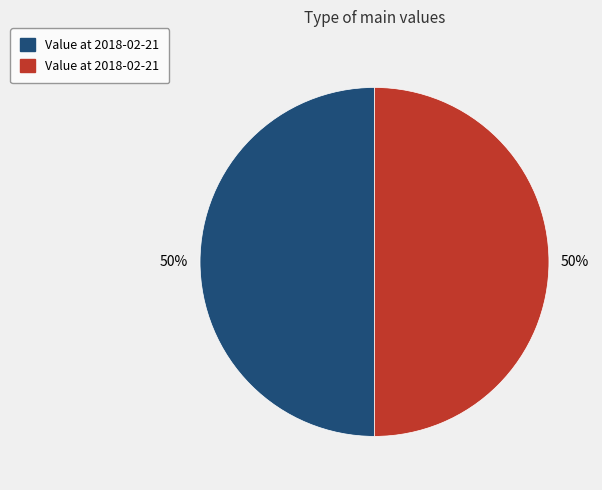

To the nearest percent, what is the average slice percentage?

50%